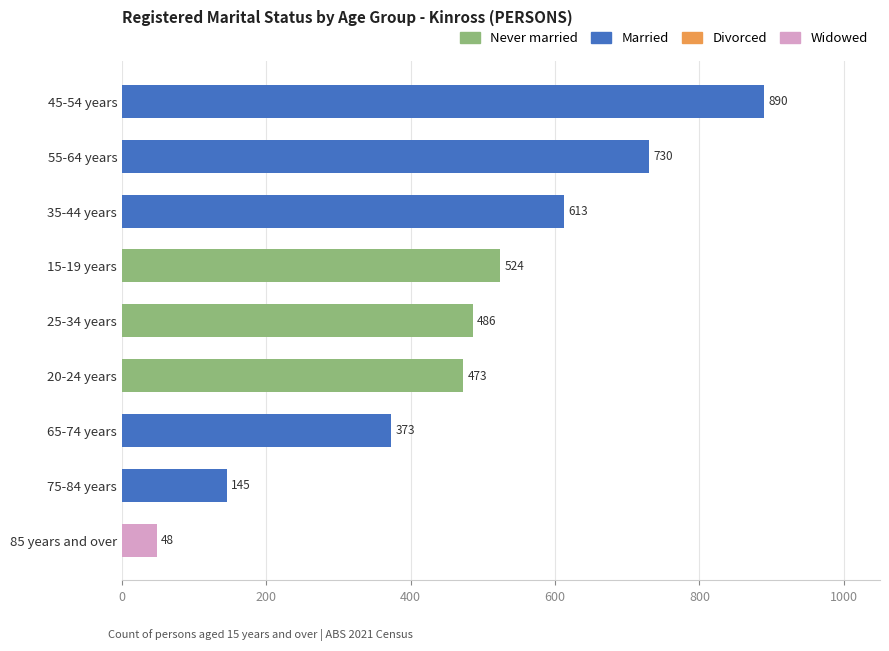

Are the bars horizontal?

Yes